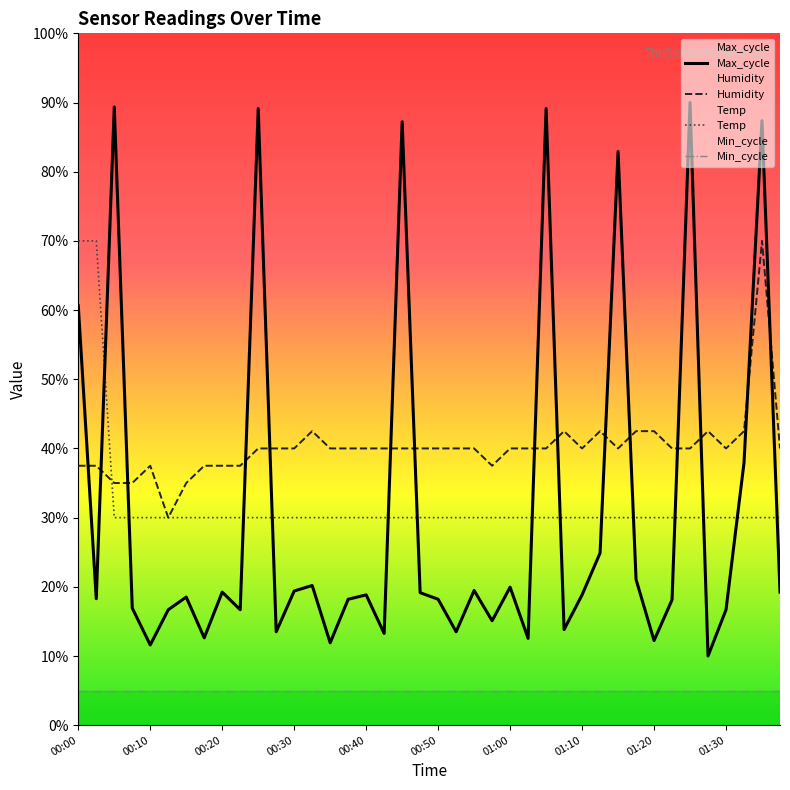

Rank the categories by Humidity value from highest to lowest.

01:35, 00:32, 01:07, 01:12, 01:17, 01:20, 01:27, 01:32, 00:25, 00:27, 00:30, 00:35, 00:37, 00:40, 00:42, 00:45, 00:47, 00:50, 00:52, 00:55, 01:00, 01:02, 01:05, 01:10, 01:15, 01:22, 01:25, 01:30, 01:37, 00:00, 00:02, 00:10, 00:17, 00:20, 00:22, 00:57, 00:05, 00:08, 00:15, 00:12